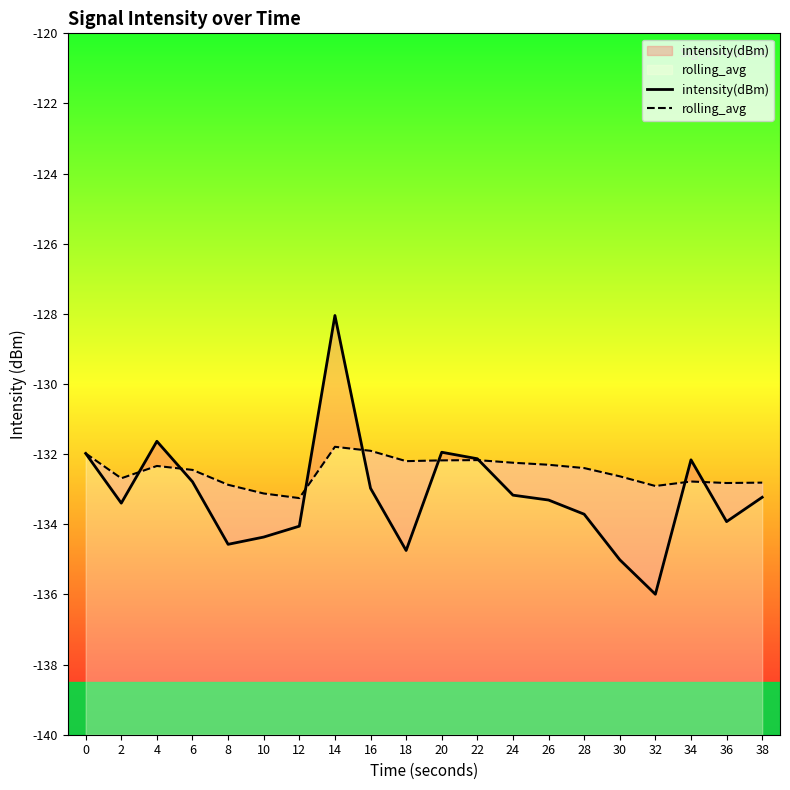

True or false: rolling_avg has more than 0 points higher than both neighbors.

True